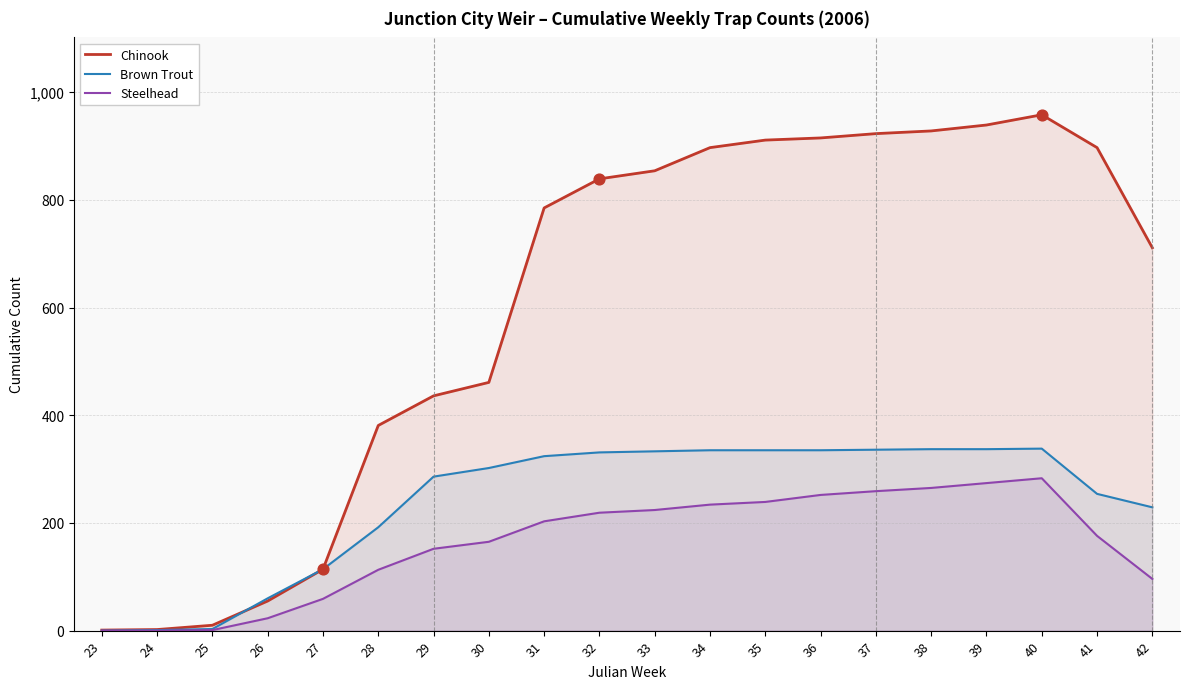

Which series reaches the minimum Y coordinate?

Brown Trout